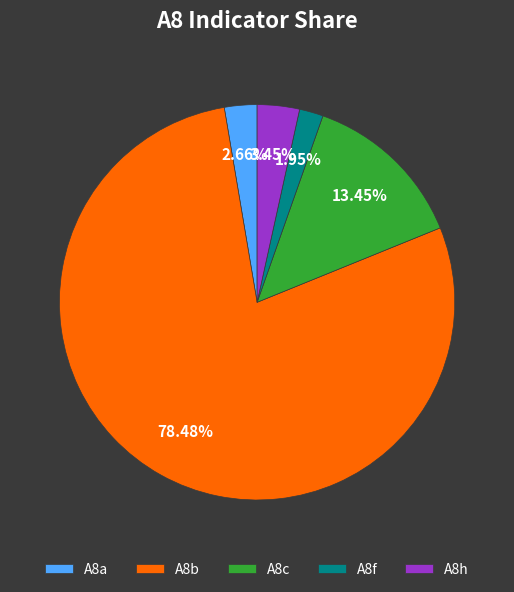

Which category has the smallest portion of the pie?

A8f